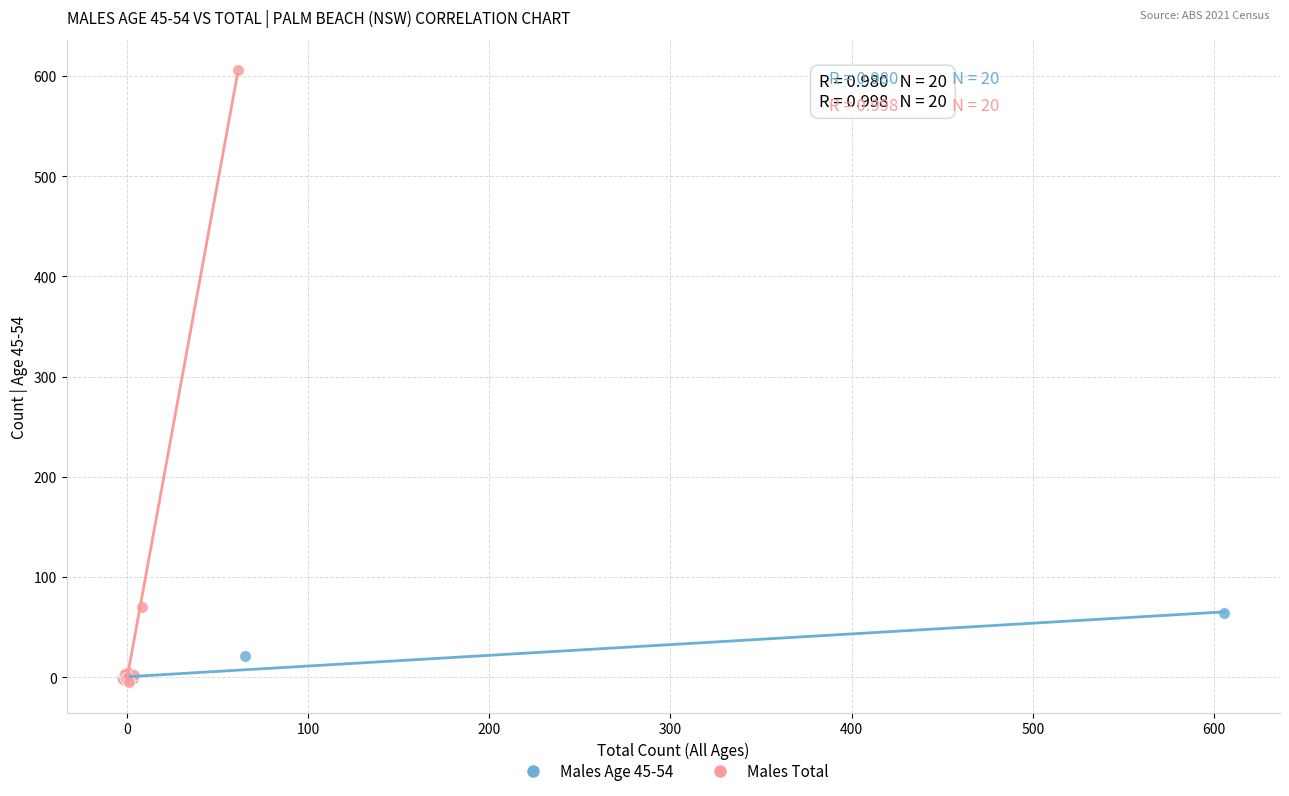

Which series has the largest Y range (max minus min)?

Males Total